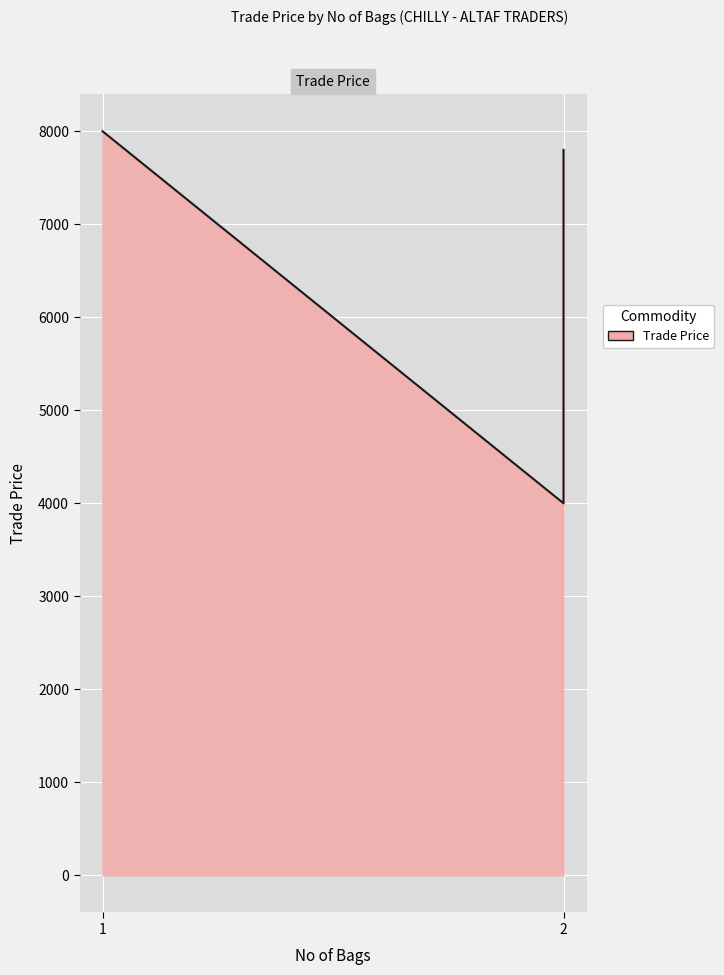

At which category does the chart reach its peak across all series?

1